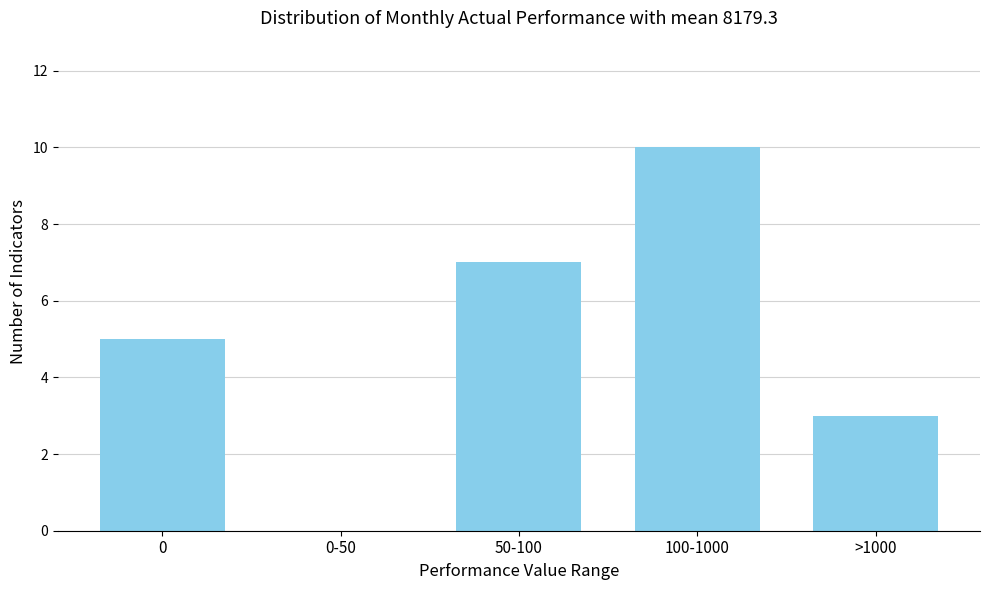

Reading left to right, list all the values displayed in this chart.

0=5	0-50=0	50-100=7	100-1000=10	>1000=3